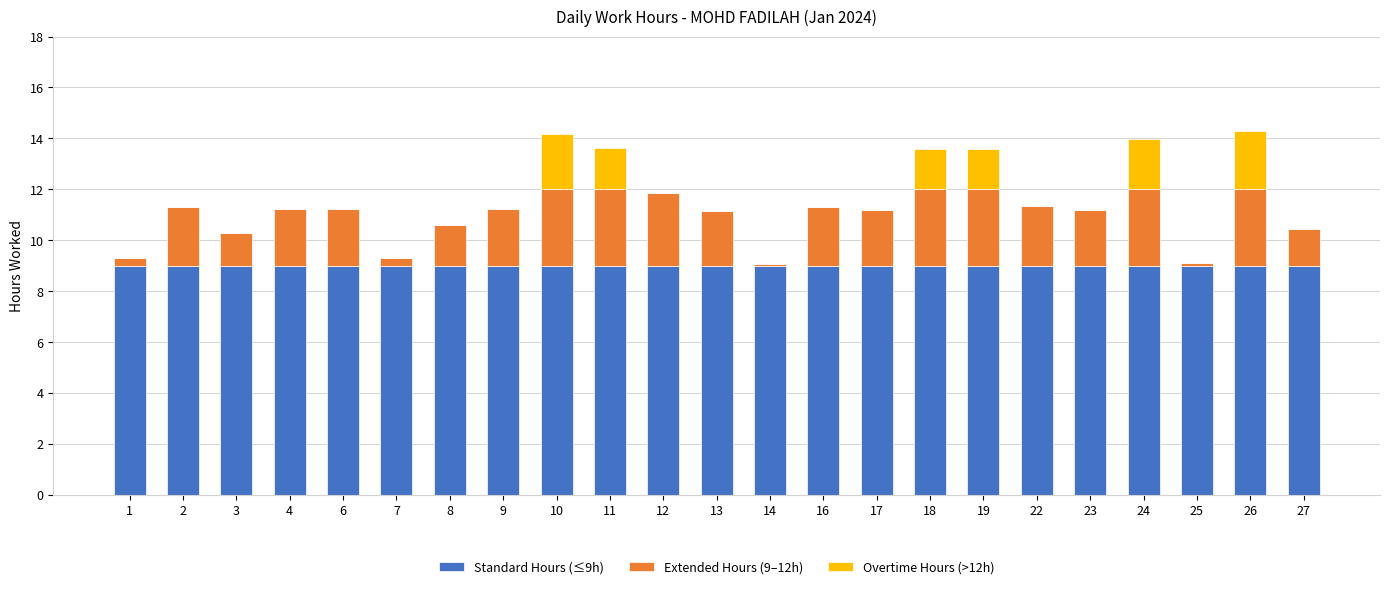

The Standard Hours (≤9h) series shows 9.0 at 4. True or false?

True